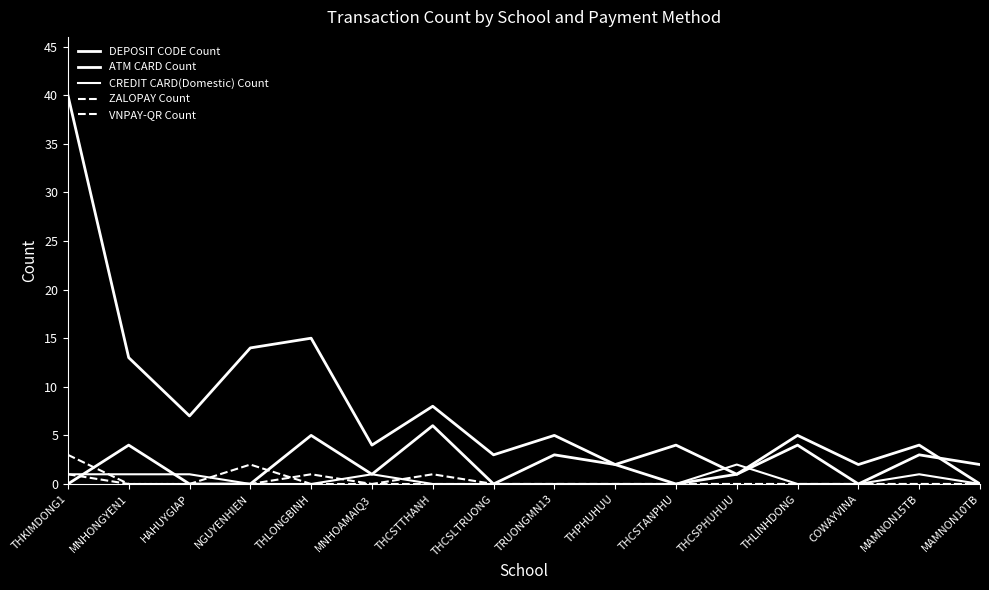

How many lines are shown in the chart?

5